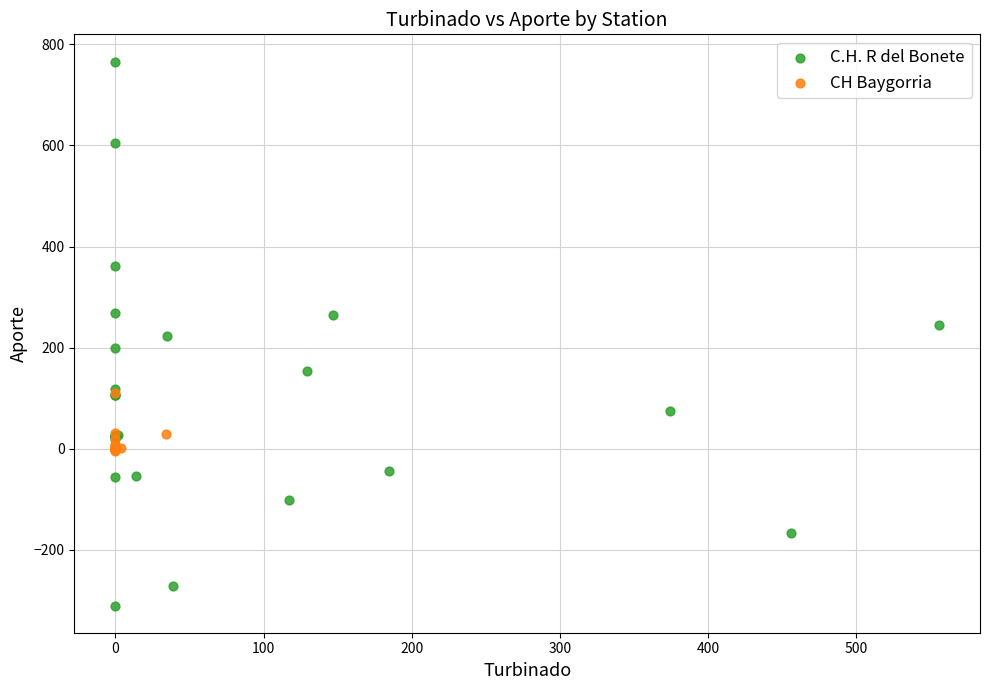

What are all the series names shown in the legend?

C.H. R del Bonete, CH Baygorria